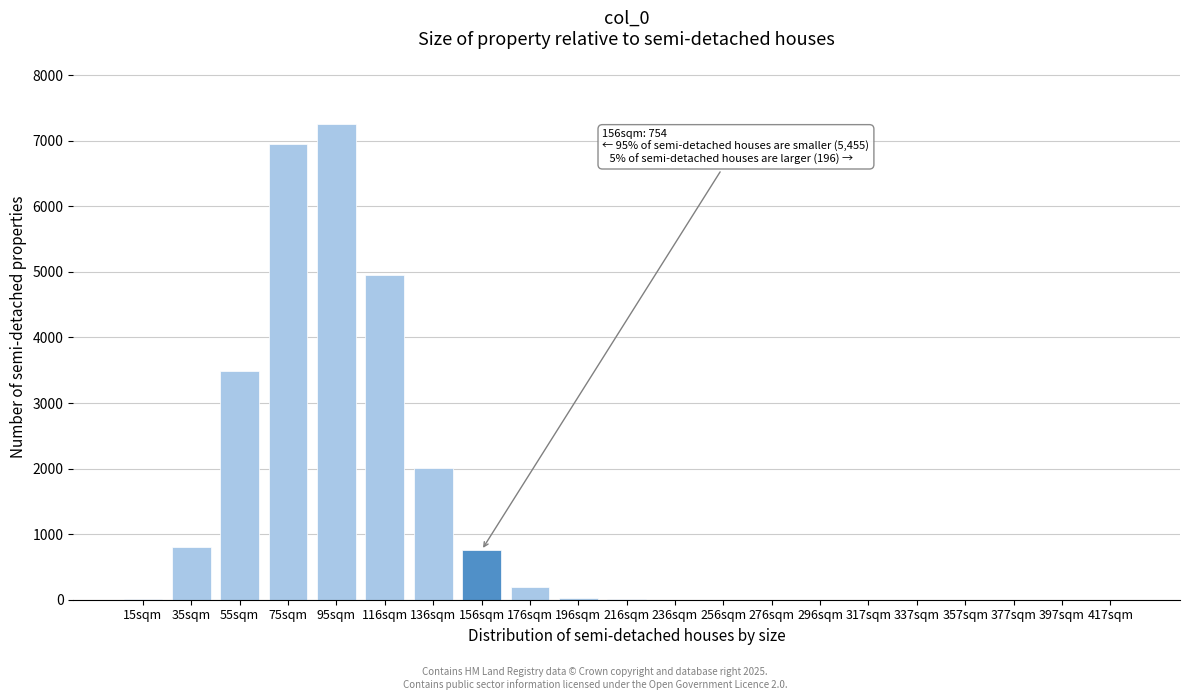

At which category does the chart reach its peak across all series?

95sqm